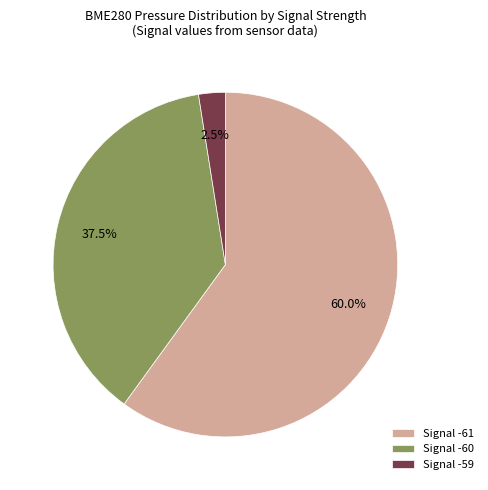

Rank the categories by value from highest to lowest.

Signal -61, Signal -60, Signal -59